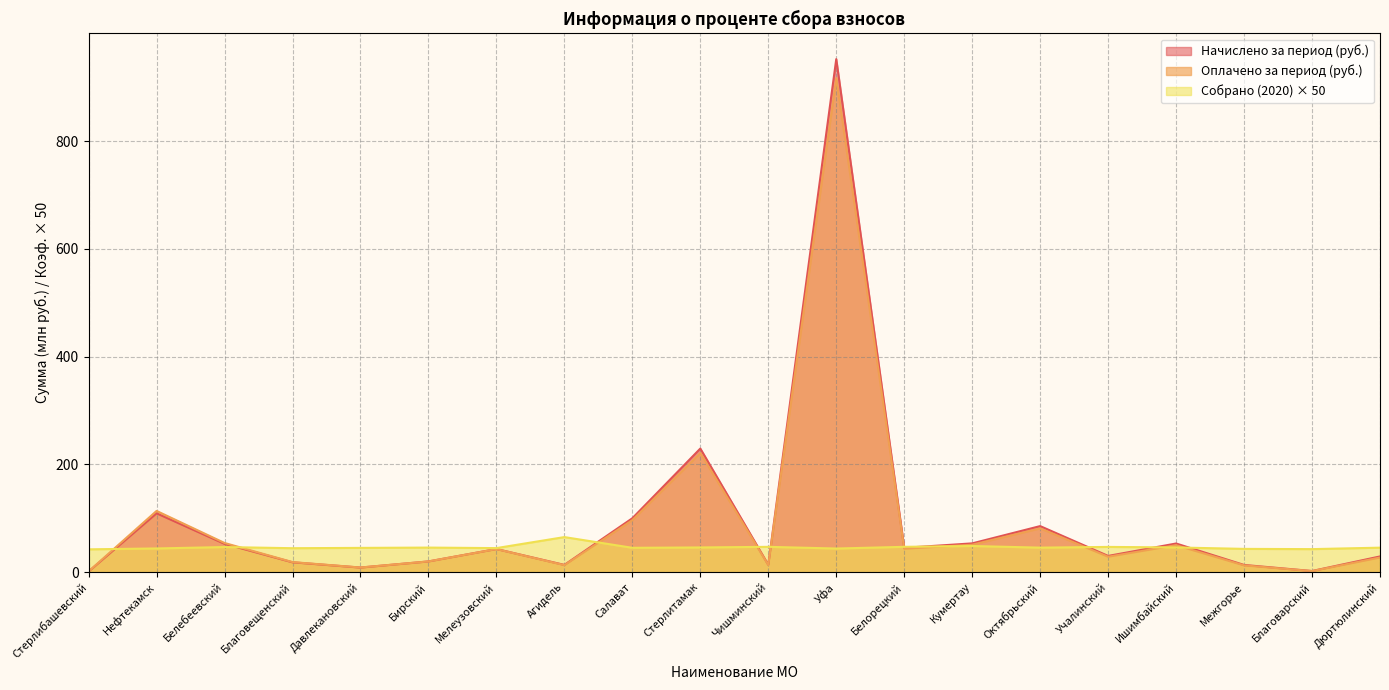

What position from the left is Октябрьский?

15